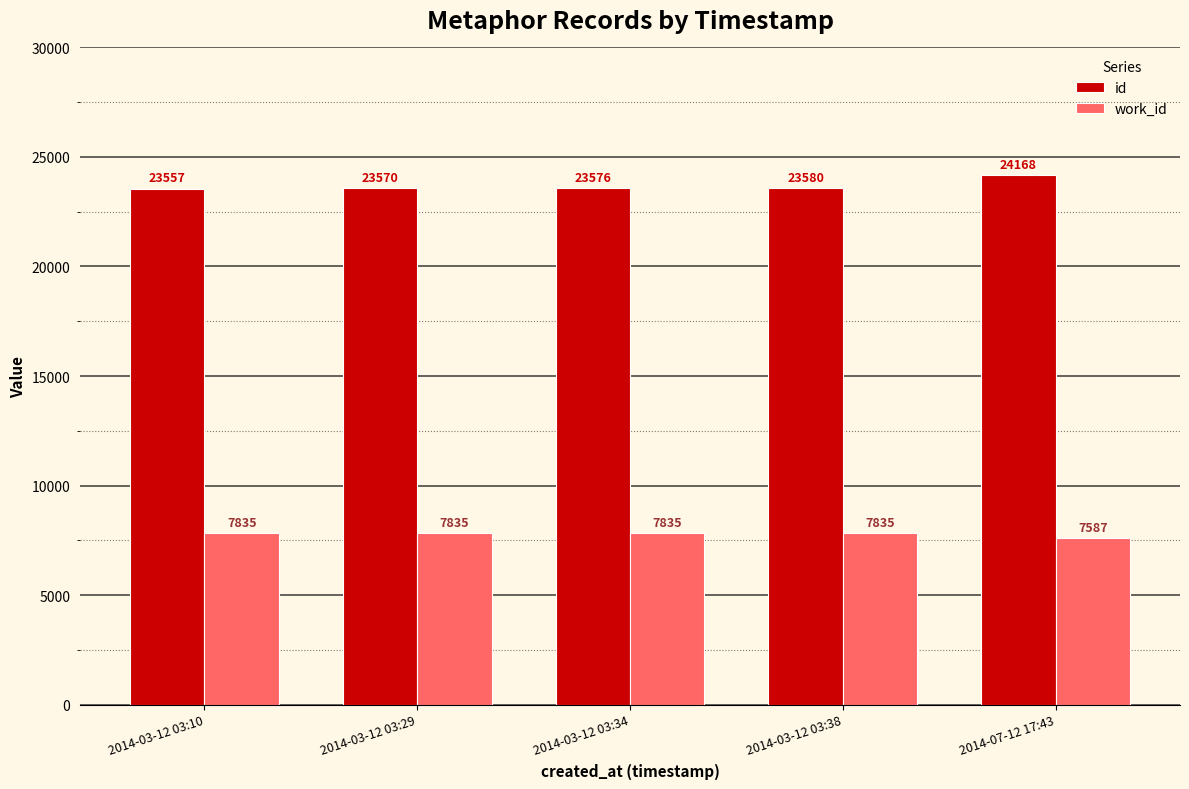

How many categories are shown in the chart?

5